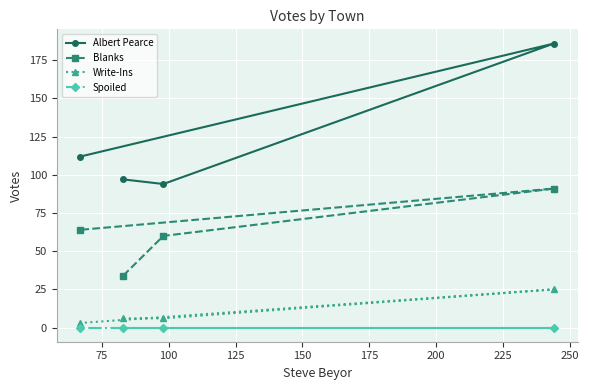

How many values in the Blanks series exceed 64?

1